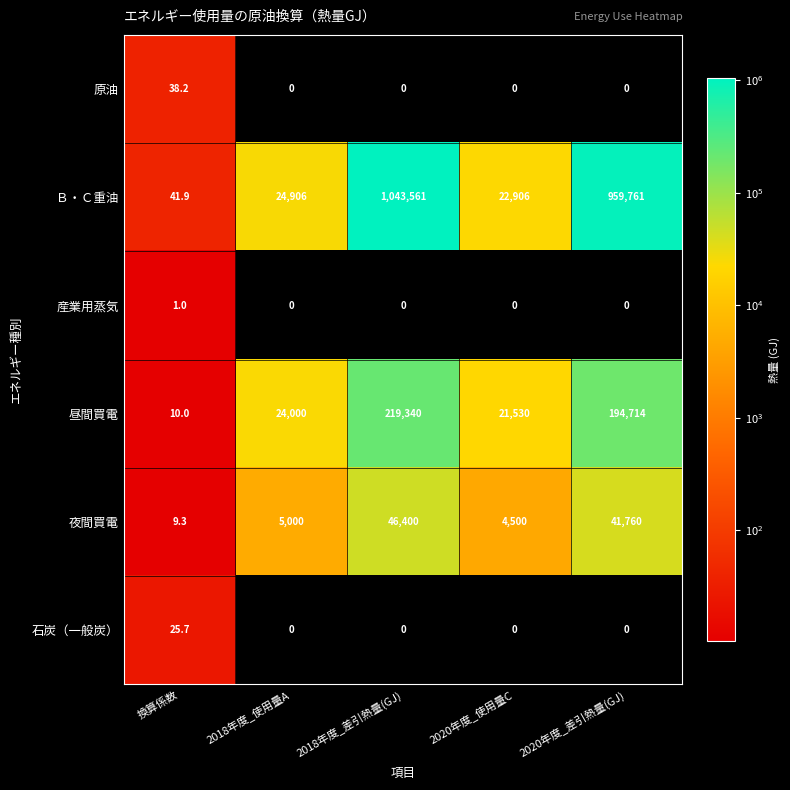

Rank the series by their maximum value, from lowest to highest.

産業用蒸気, 石炭（一般炭）, 原油, 夜間買電, 昼間買電, Ｂ・Ｃ重油